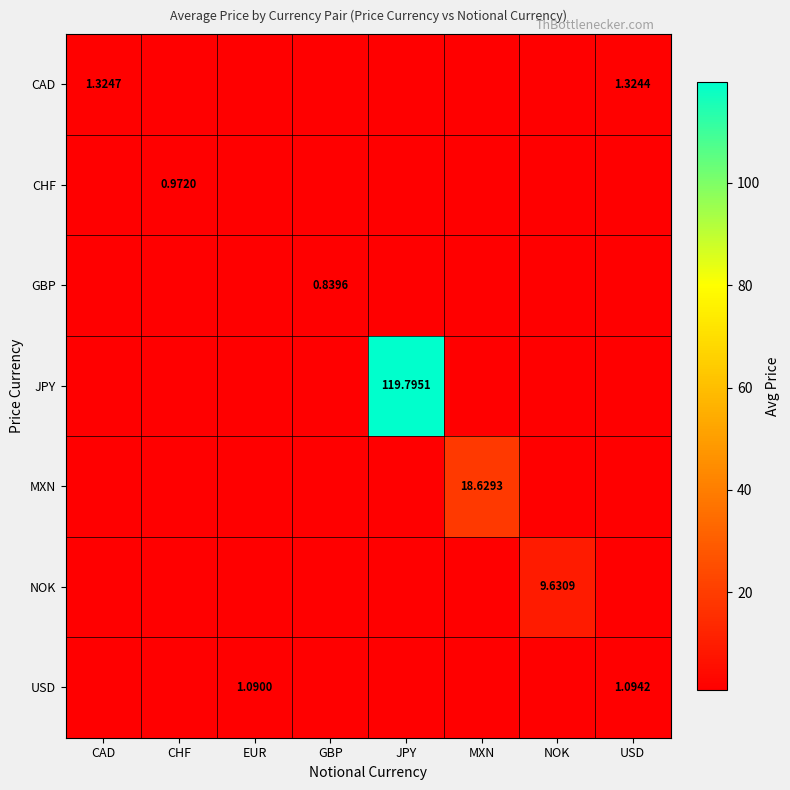

What is the spread (max minus min) of values at CAD?

0.5